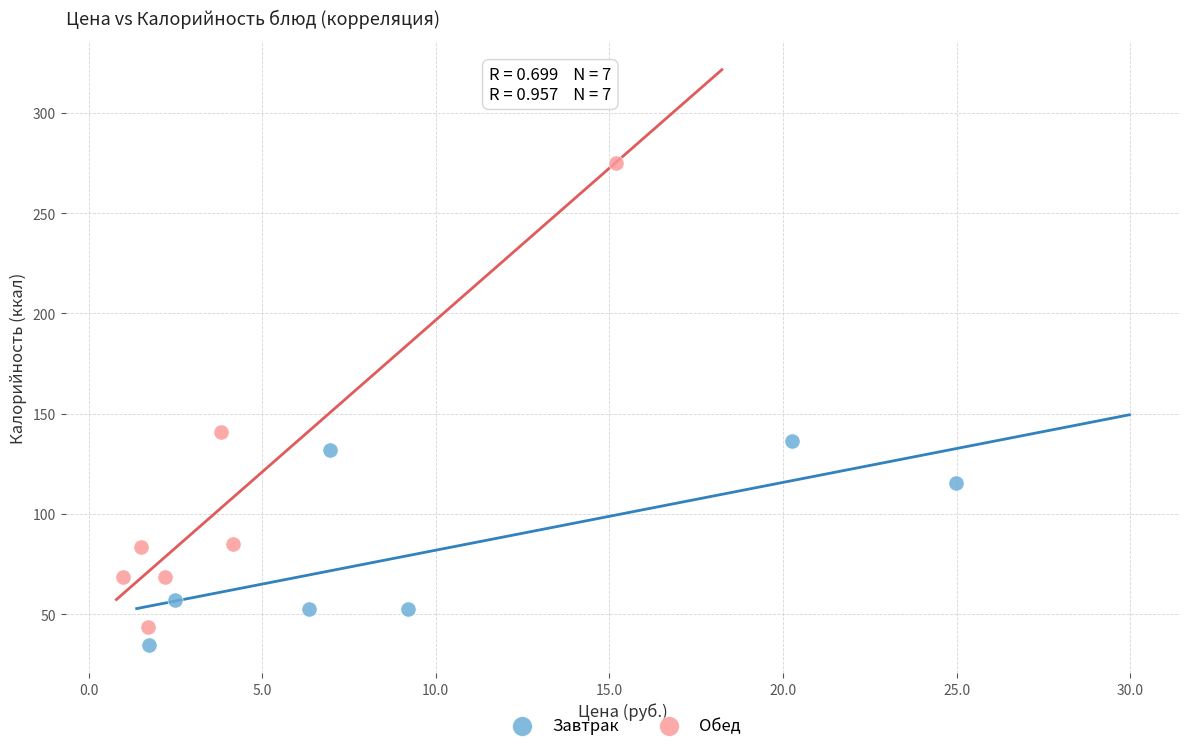

Which series contains the highest Y value?

Обед